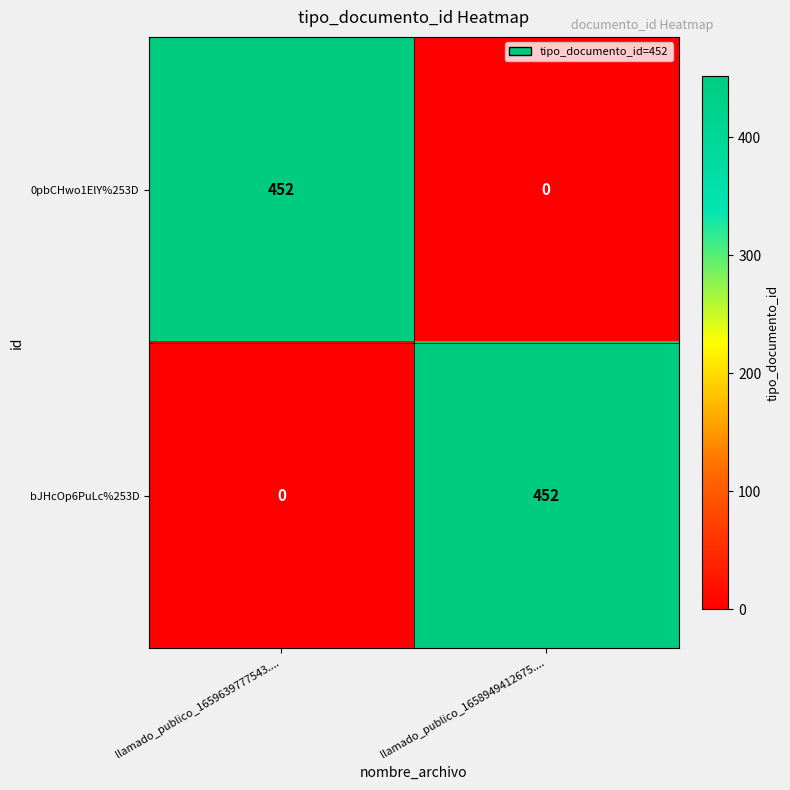

At llamado_publico_1659639777543...., list the series in order from smallest to largest.

bJHcOp6PuLc%253D, 0pbCHwo1ElY%253D